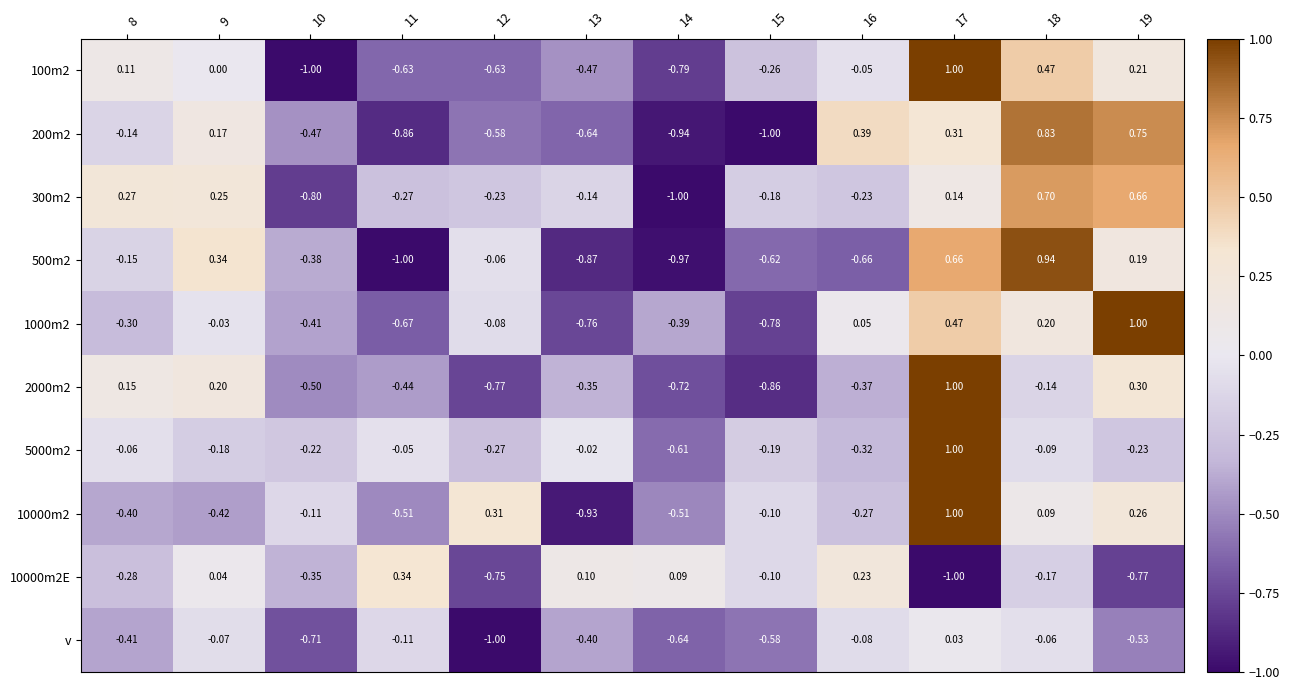

Rank the series at 12 from highest to lowest value.

10000m2, 500m2, 1000m2, 300m2, 5000m2, 200m2, 100m2, 10000m2E, 2000m2, v